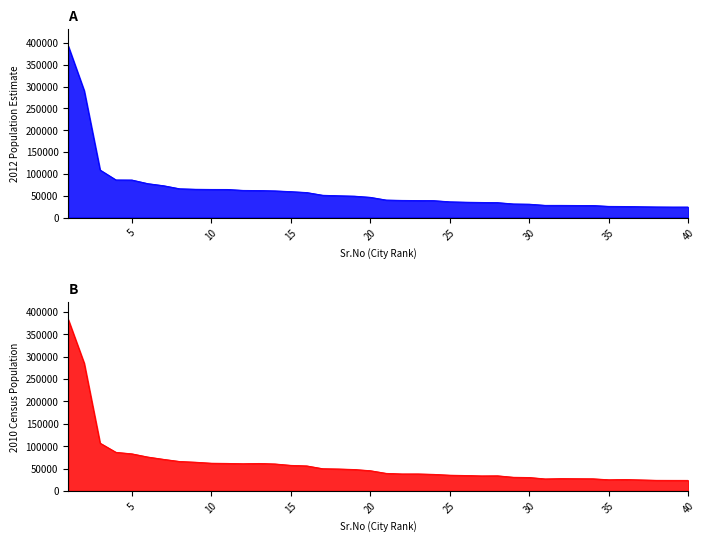

At which category is the sum across all series the highest?

1